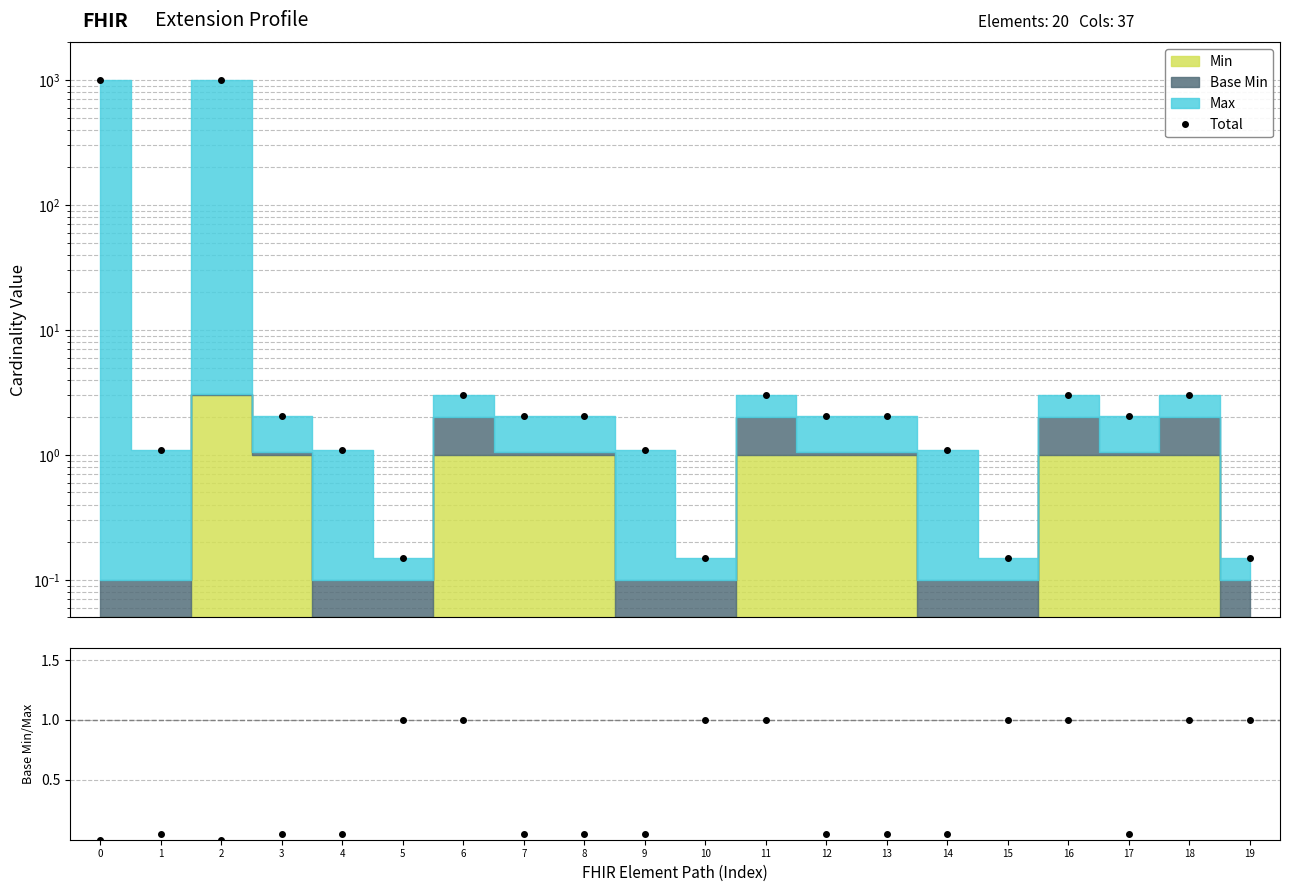

At which label is the value closest to 501?

6